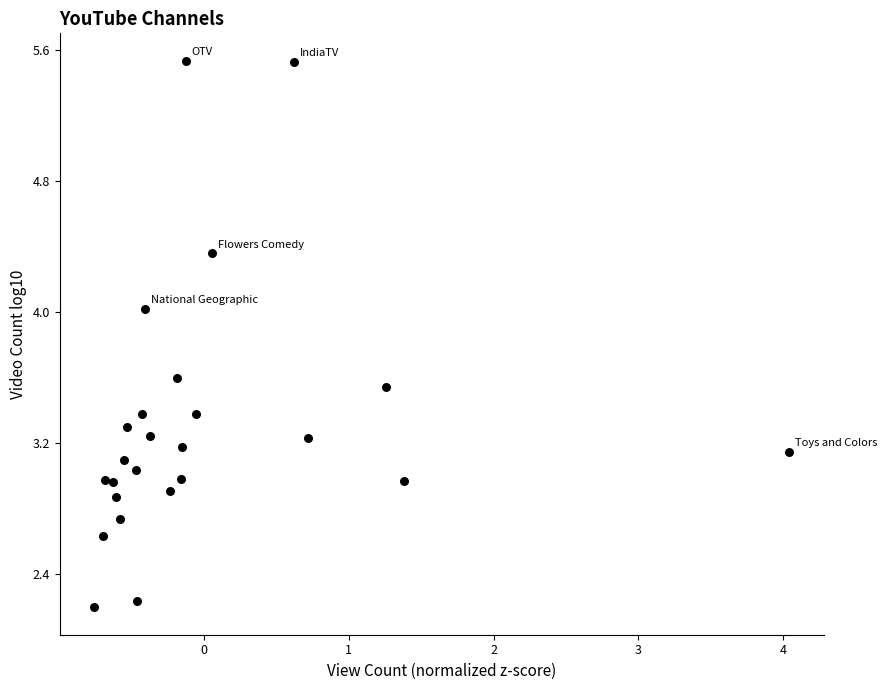

What is the range of Y values (max minus min)?

3.3